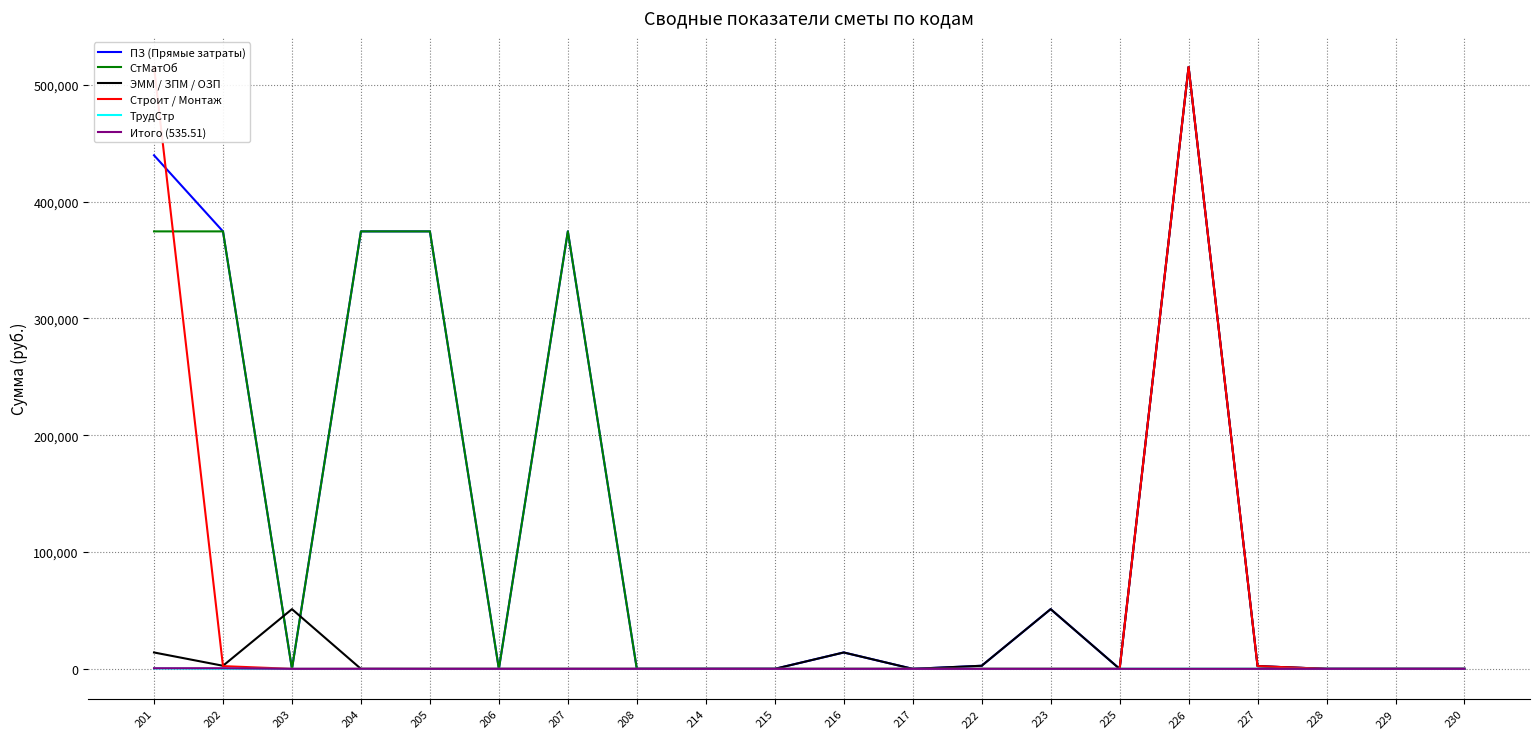

Reading left to right, what are all the values shown in this chart?

ПЗ (Прямые затраты): 439740.2	374578.7	0.0	374578.7	374578.7	0.0	374578.7	0.0	0.0	0.0	14031.0	0.0	2651.2	51130.5	0.0	515348.0	2338.0	0.0	0.0	0.0
СтМатОб: 374578.7	374578.7	0.0	374578.7	374578.7	0.0	374578.7	0.0	0.0	0.0	0.0	0.0	0.0	0.0	0.0	0.0	0.0	0.0	0.0	0.0
ЭММ / ЗПМ / ОЗП: 14031.0	2651.2	51130.5	0.0	0.0	0.0	0.0	0.0	0.0	0.0	14031.0	0.0	2651.2	51130.5	0.0	515348.0	2338.0	0.0	0.0	0.0
Строит / Монтаж: 515348.0	2338.0	0.0	0.0	0.0	0.0	0.0	0.0	0.0	0.0	0.0	0.0	0.0	0.0	0.0	515348.0	2338.0	0.0	0.0	0.0
ТрудСтр: 323.4	13.1	0.0	0.0	0.0	0.0	0.0	0.0	0.0	0.0	0.0	0.0	0.0	0.0	0.0	0.0	0.0	0.0	0.0	0.0
Итого (535.51): 535.5	533.2	2.3	51.1	0.0	0.0	0.0	0.0	0.0	0.0	0.0	0.0	0.0	0.0	0.0	0.0	0.0	0.0	0.0	0.0